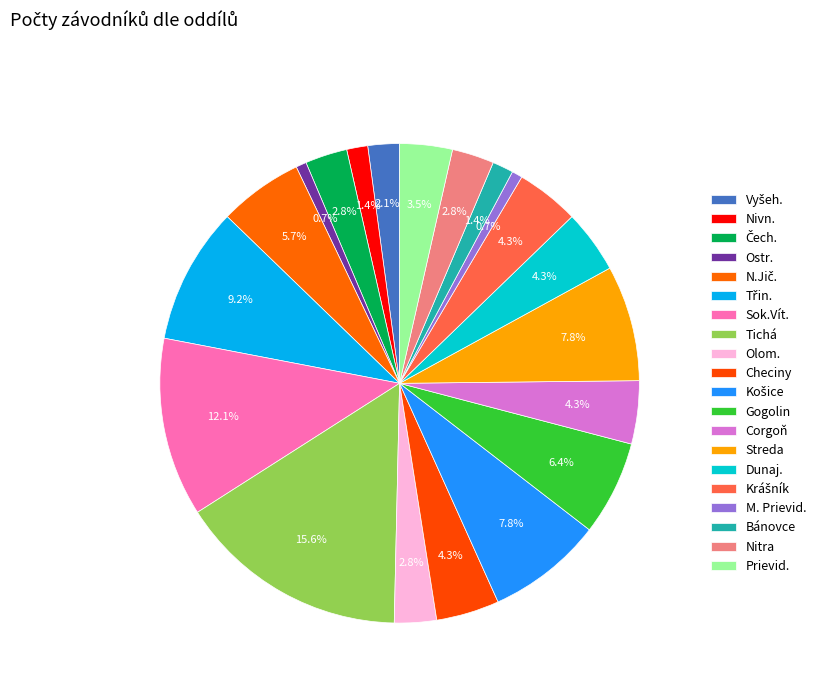

How many slices are in this pie chart?

20